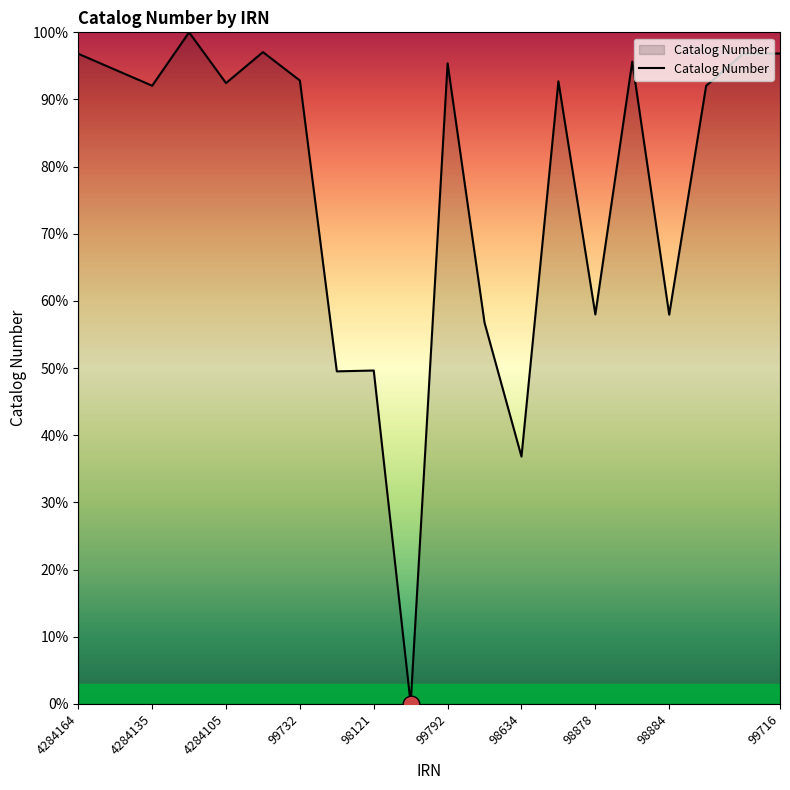

Count the number of data series in this chart.

1